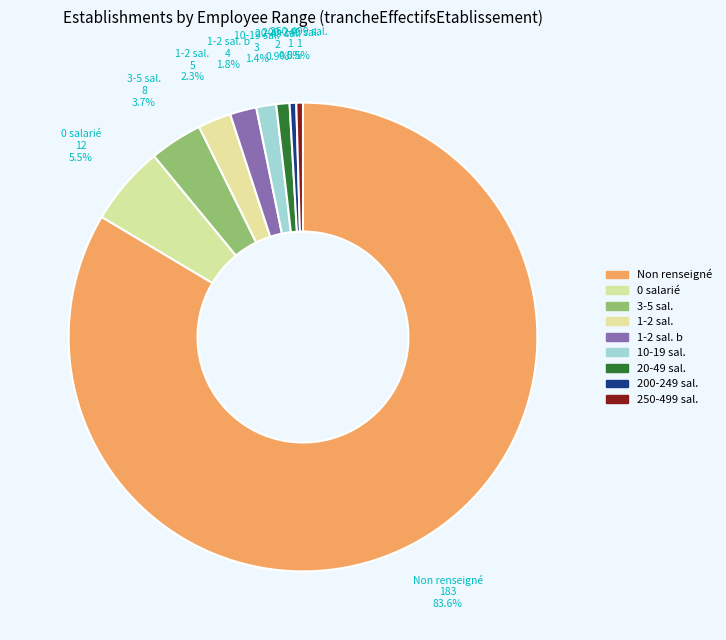

How many slices are in this pie chart?

9